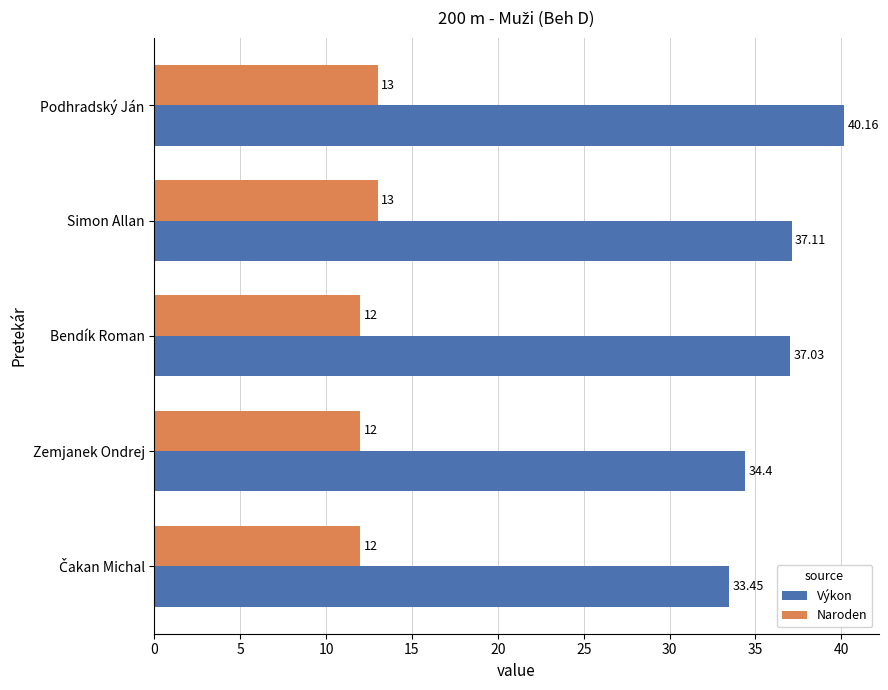

Which series changed the most between Zemjanek Ondrej and Bendík Roman?

Výkon